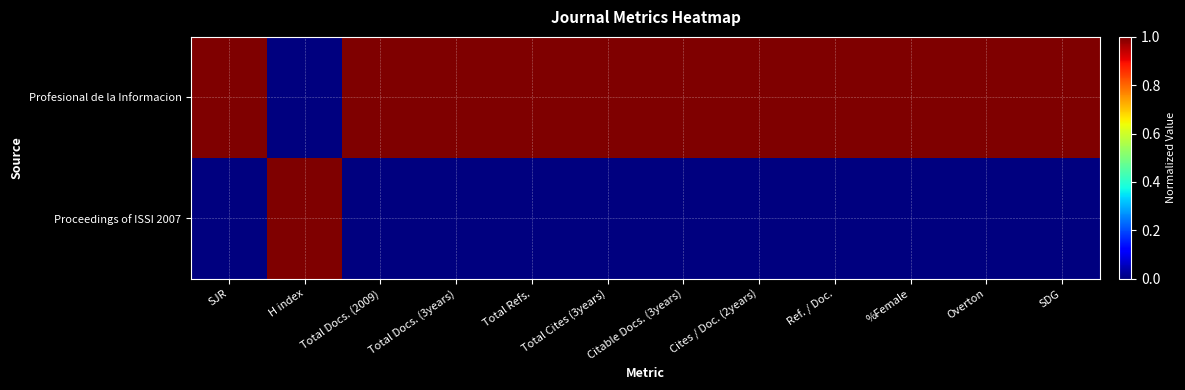

At Total Docs. (3years), list the series in order from smallest to largest.

Proceedings of ISSI 2007, Profesional de la Informacion